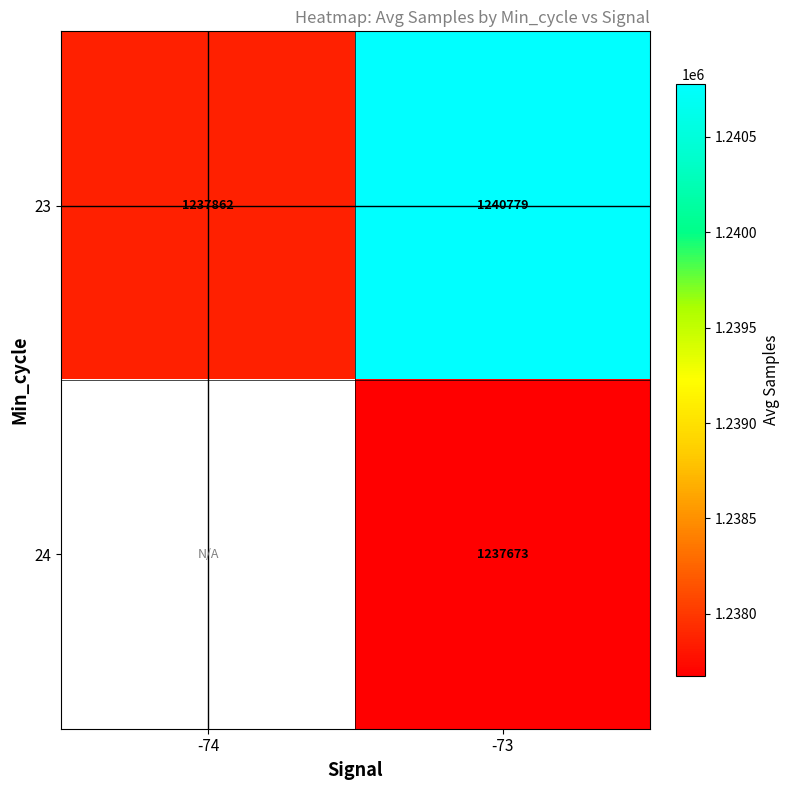

Is it true that 23 equals 368457.3 at -74?

False